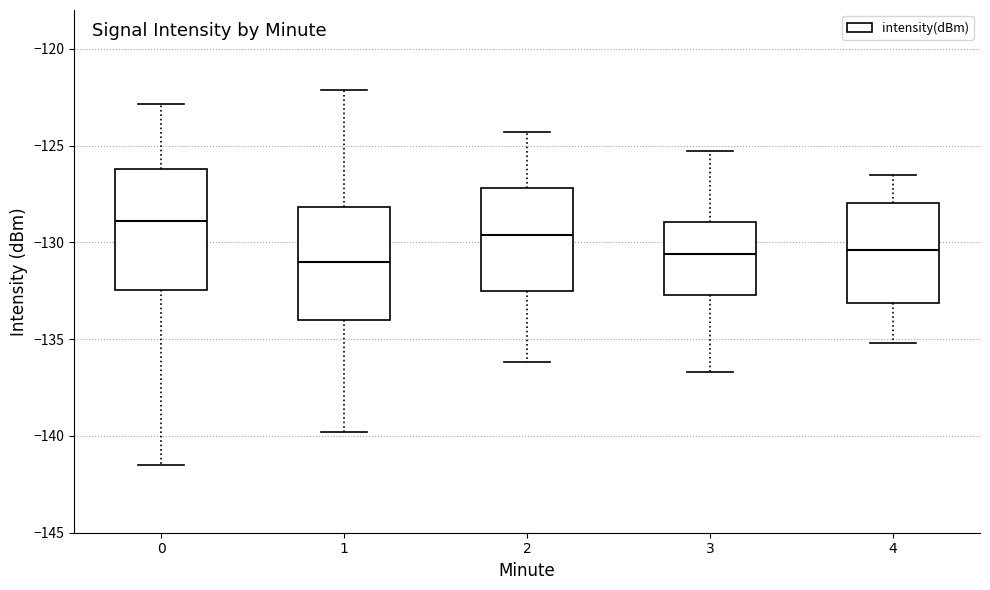

Reading left to right, transcribe this box plot: for each box, give where its median line is, the range the box spans, and where its two whiskers end, as read against the y-axis. The values are not printed on the chart, so give them approximately, as read against the axis.

0: median -129.0, box -132.5 to -126.0, whiskers -141.5 to -123.0
1: median -131.0, box -134.0 to -128.0, whiskers -140.0 to -122.0
2: median -129.5, box -132.5 to -127.0, whiskers -136.0 to -124.5
3: median -130.5, box -132.5 to -129.0, whiskers -136.5 to -125.5
4: median -130.5, box -133.0 to -128.0, whiskers -135.0 to -126.5